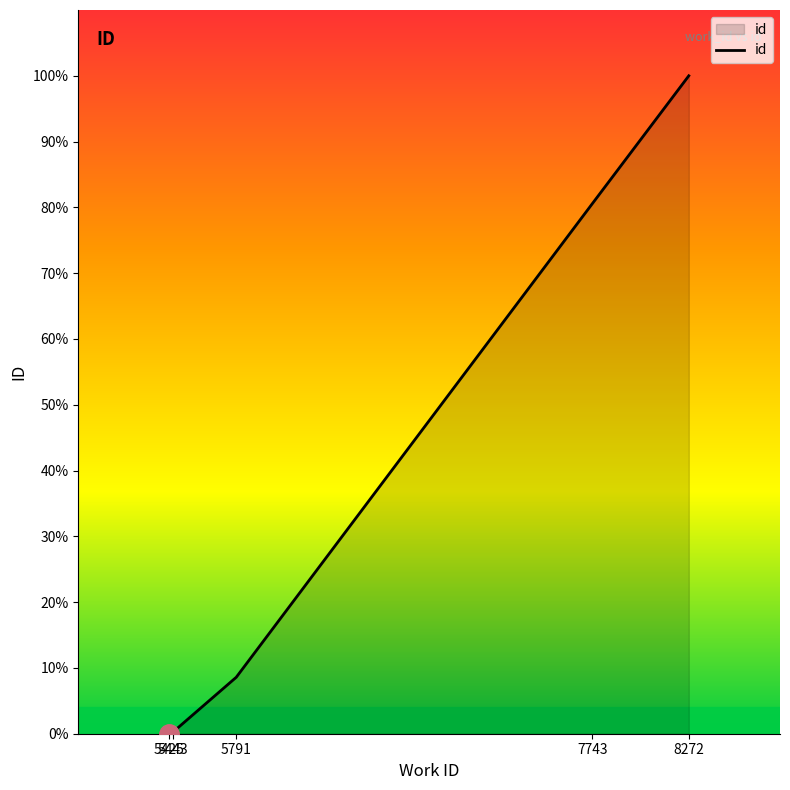

What is the maximum value shown in the chart?

100.0